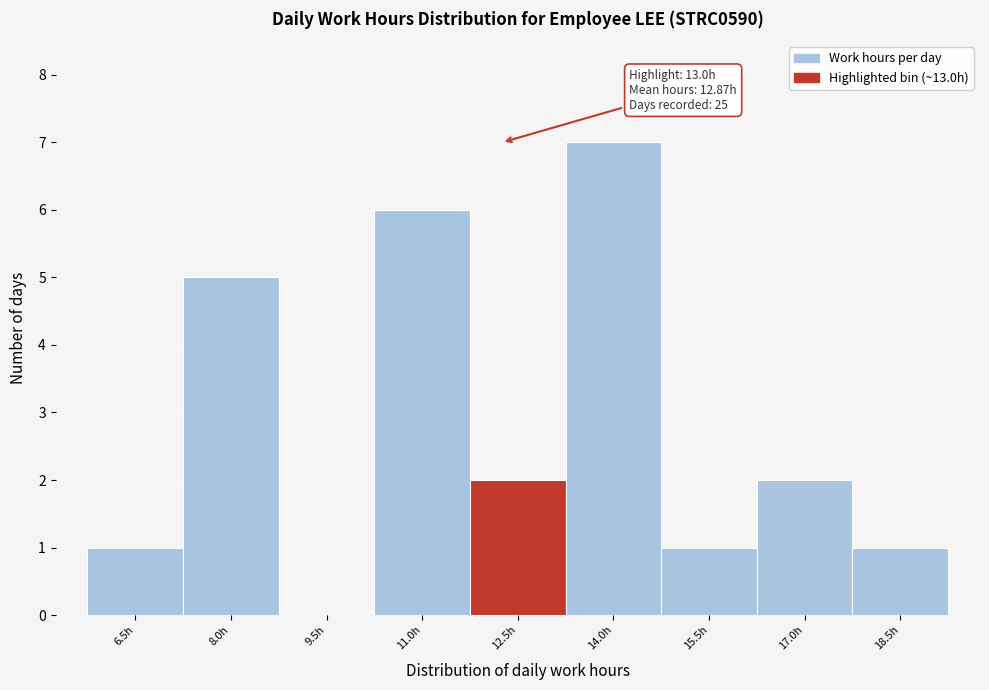

Reading left to right, list all the values displayed in this chart.

6.5h=1	8.0h=5	9.5h=0	11.0h=6	12.5h=2	14.0h=7	15.5h=1	17.0h=2	18.5h=1